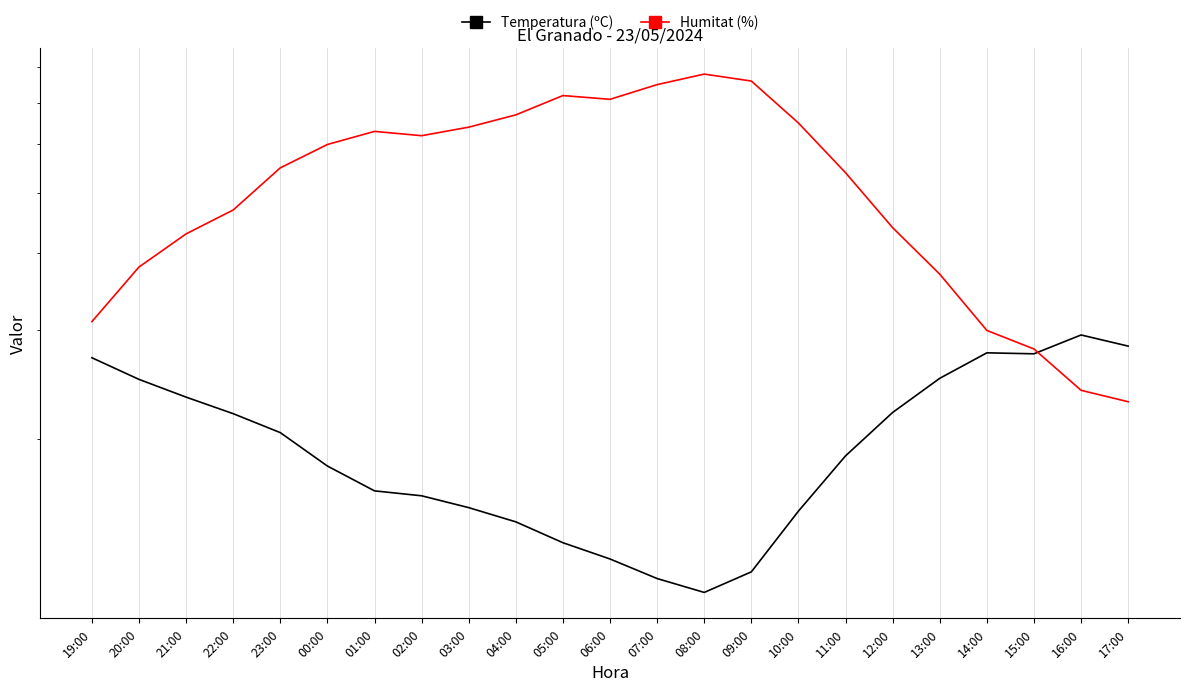

What position from the right is 00:00?

18